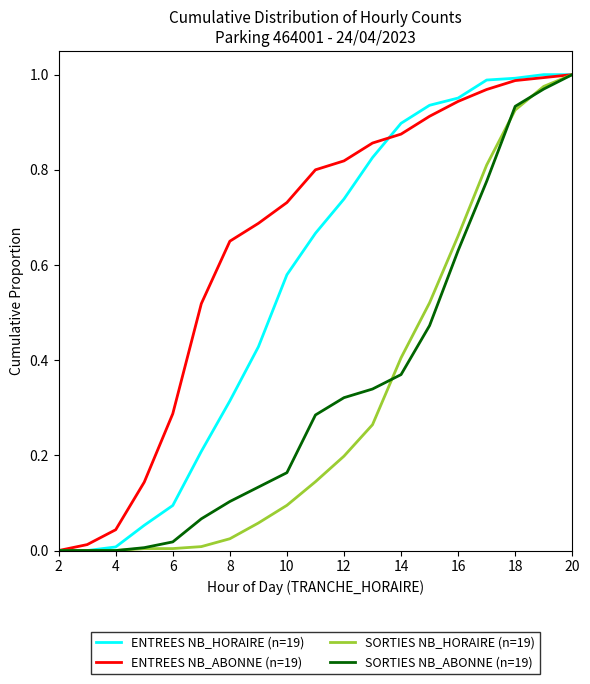

Which series has the largest total across all categories?

ENTREES NB_ABONNE (n=19)